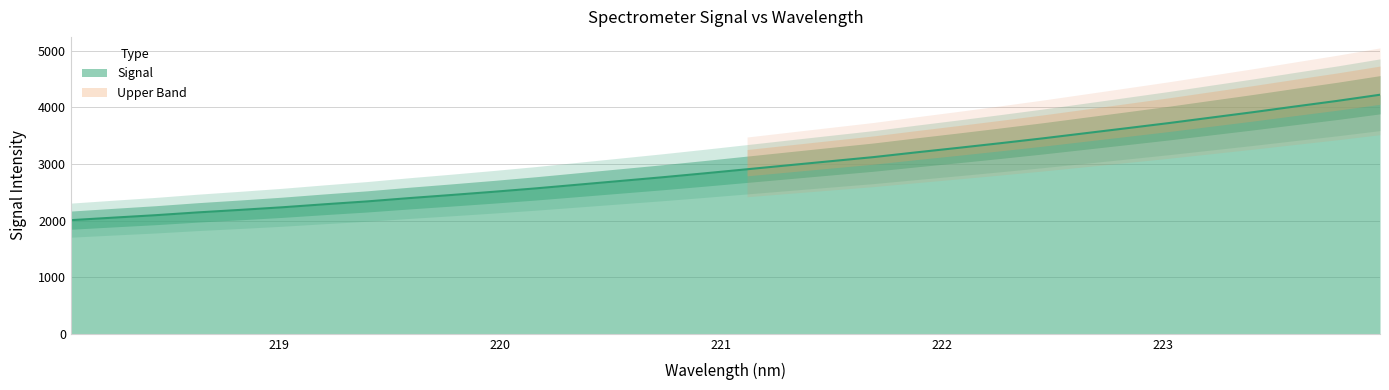

What is the smallest value displayed?

2008.0